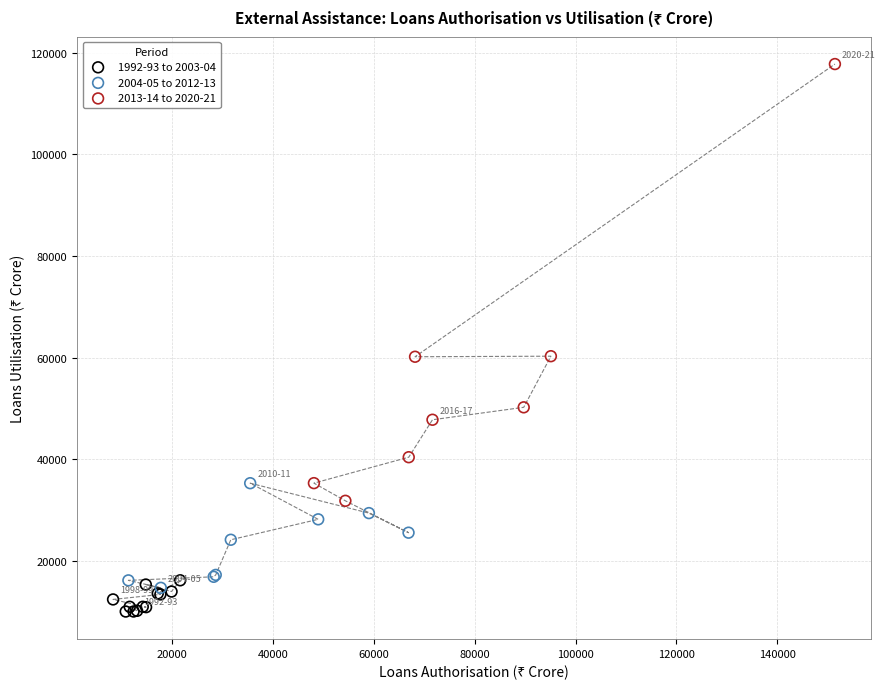

Which series has the largest Y range (max minus min)?

2013-14 to 2020-21